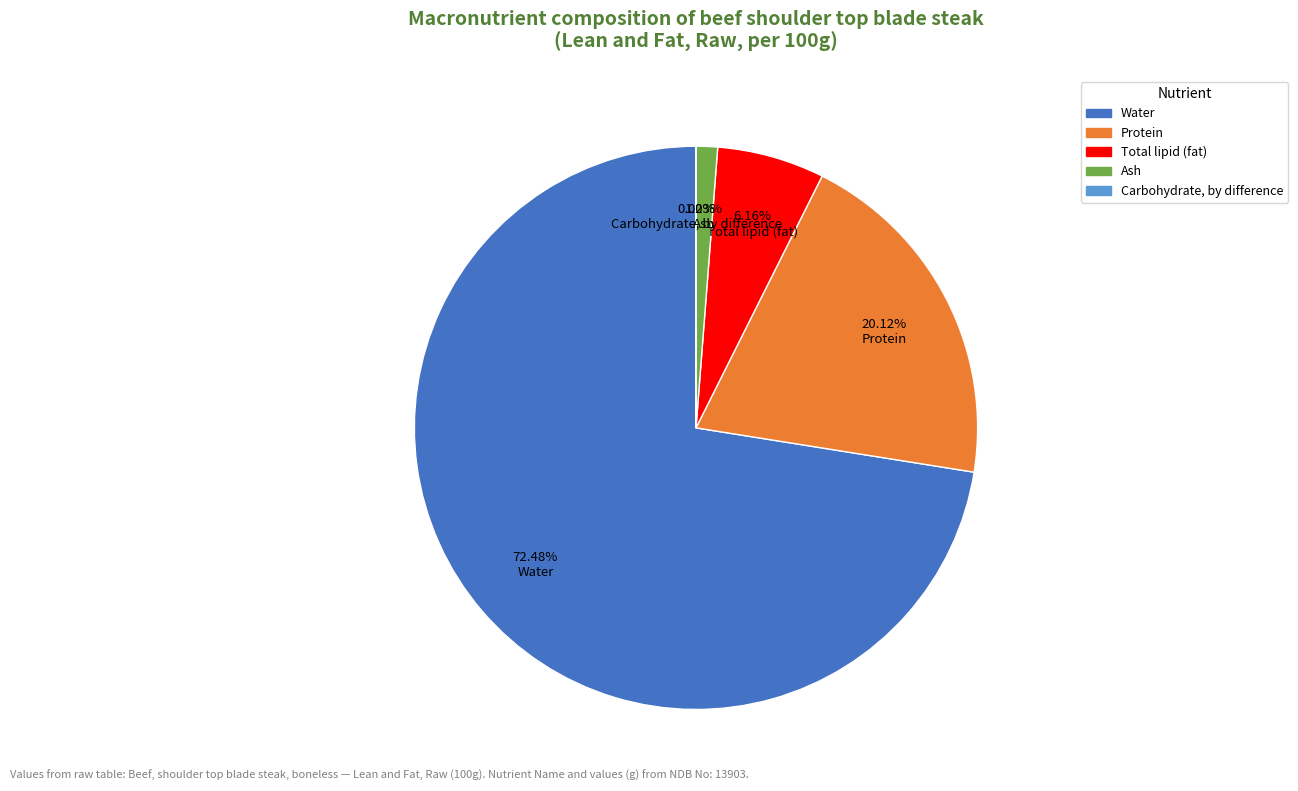

Is Water the majority of the pie?

Yes